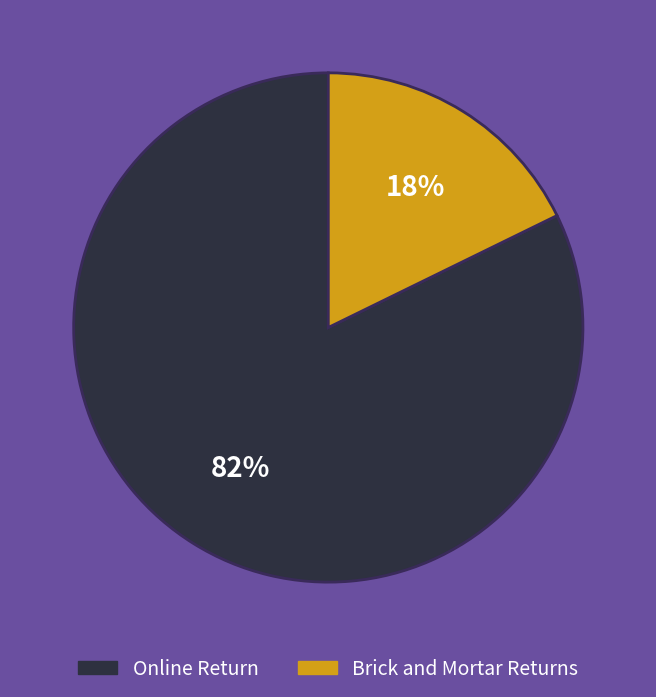

How many segments does this pie chart have?

2